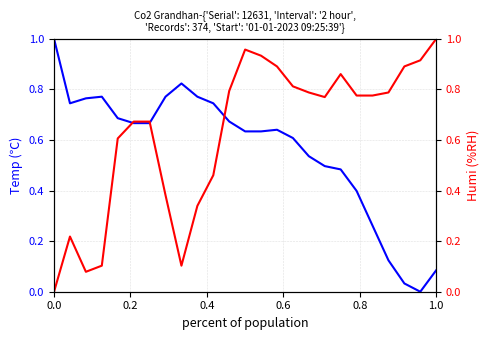

Is the value of Temp(℃) at 0.0 greater than the value of Humi(%RH) at 13?

Yes